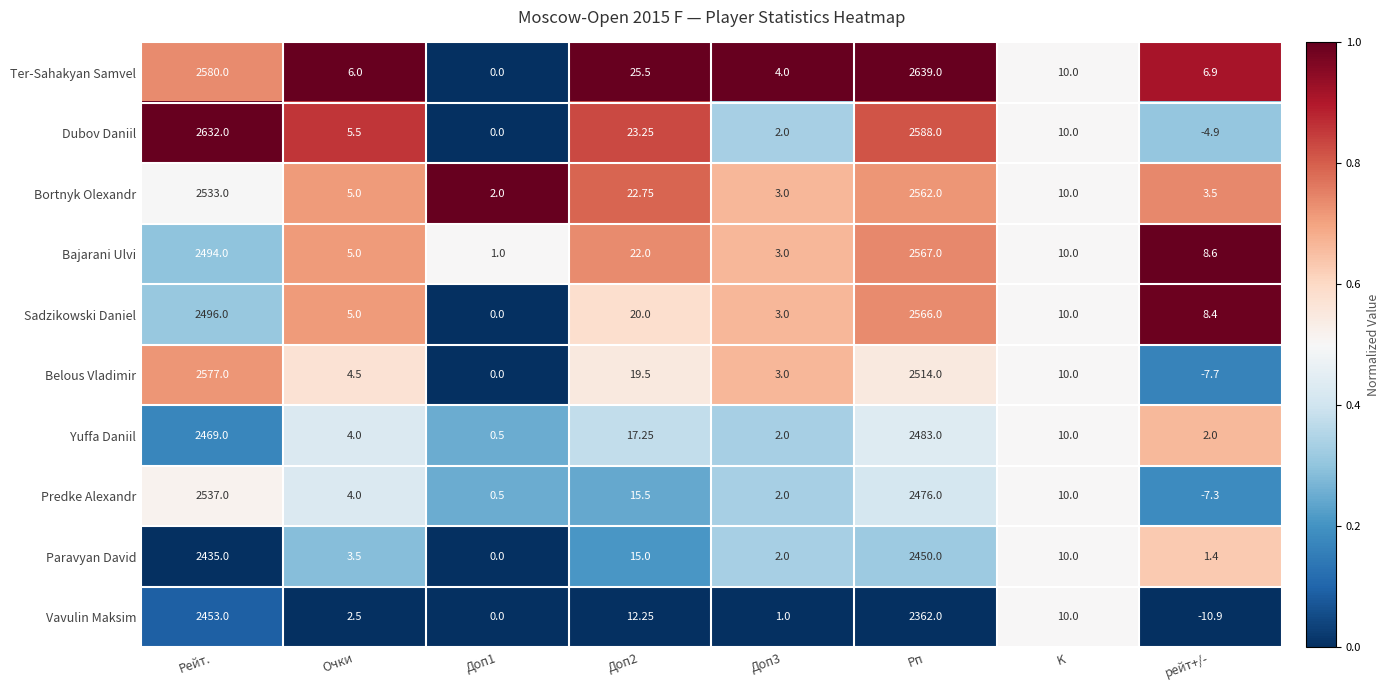

What is the spread (max minus min) of values at Доп1?

2.0